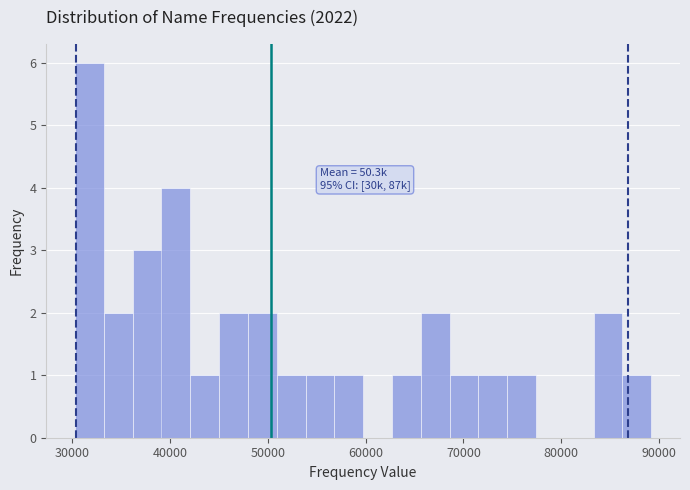

Around what value on the x-axis is the tallest bar? Give the approximate position of its centre, as read against the axis.

32000